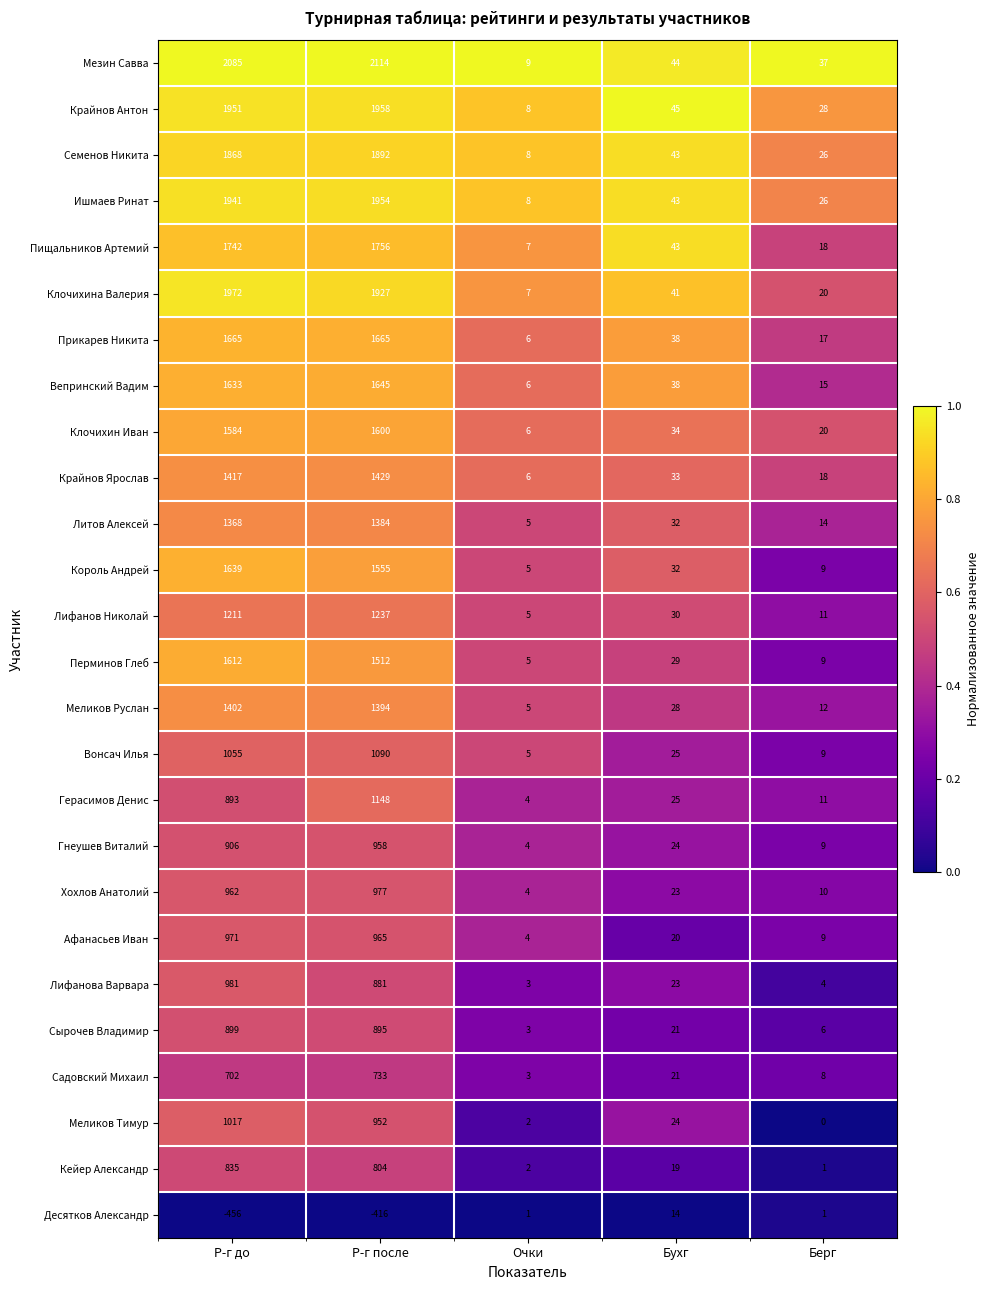

What is the total value across all series at Бухг?

792